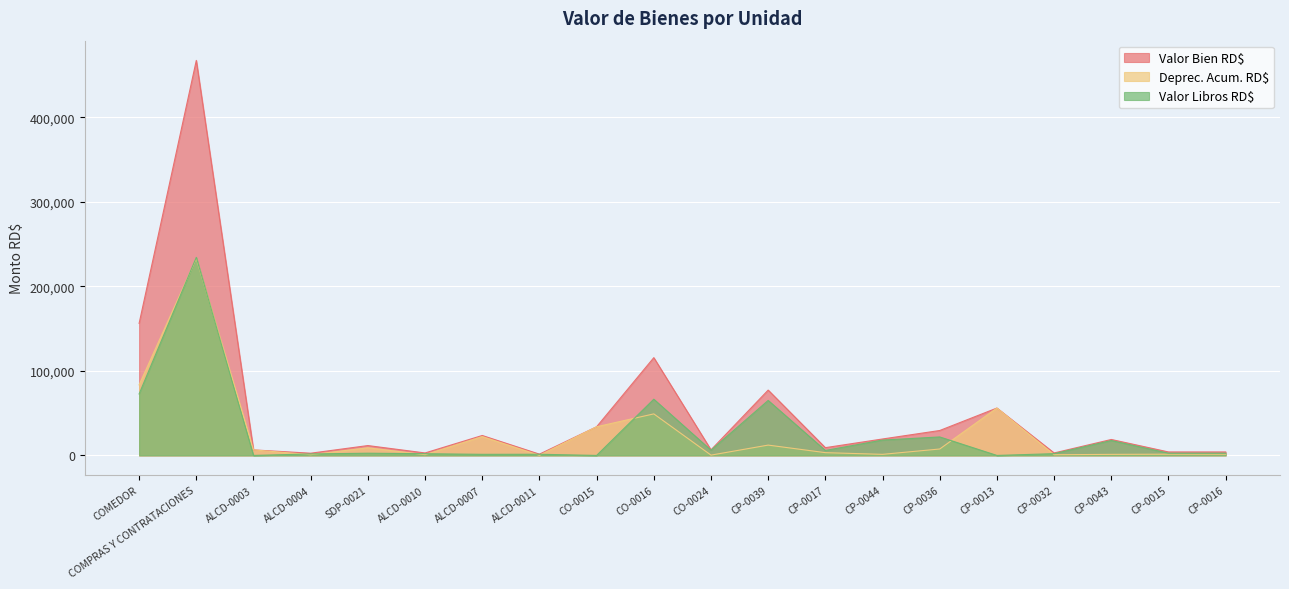

What are all the series names shown in the legend?

Valor Bien RD$, Deprec. Acum. RD$, Valor Libros RD$